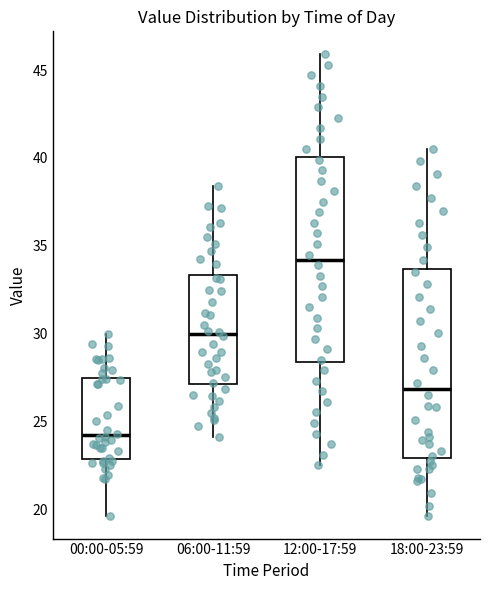

Where does the upper whisker of the box for 12:00-17:59 end on the y-axis? The values are not printed on the chart, so give them approximately, as read against the axis.

46.0